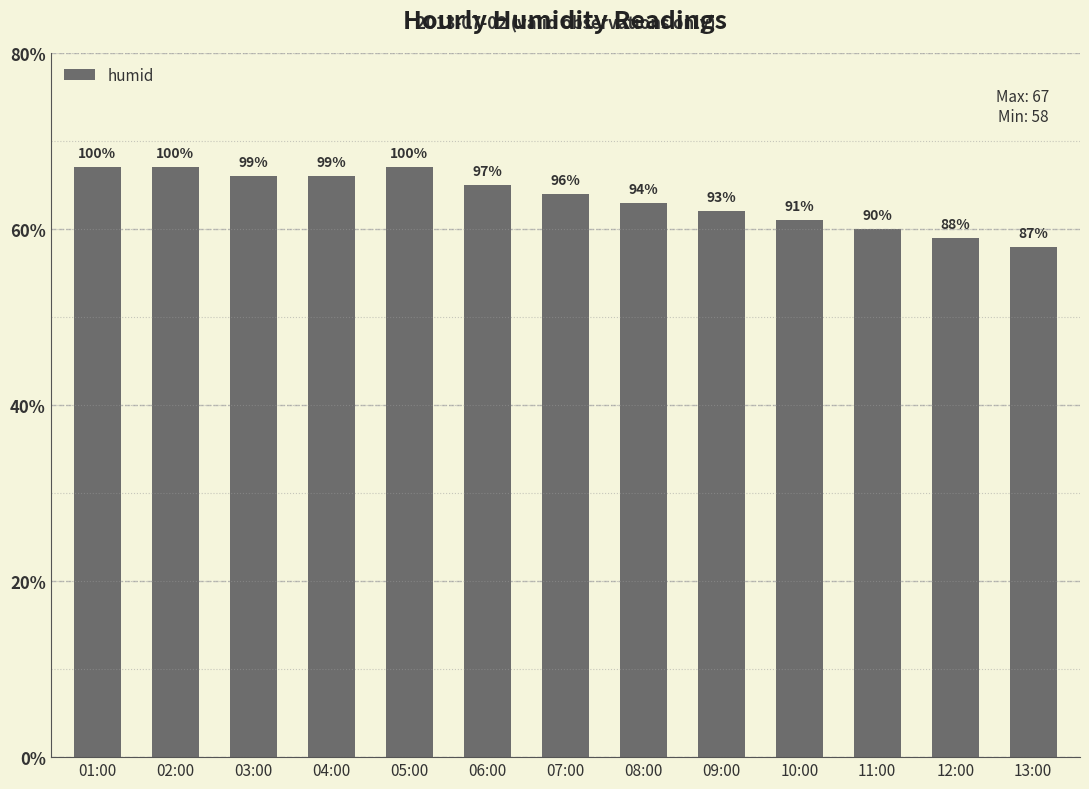

Does the chart contain any negative values?

No